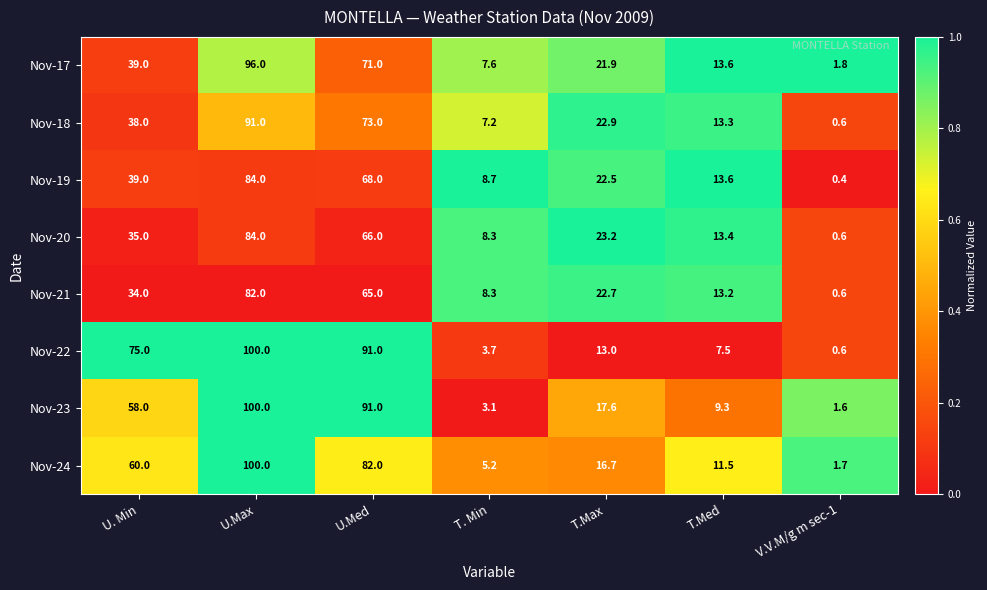

What is the difference between the Nov-24 values at U. Min and T.Max?

43.3